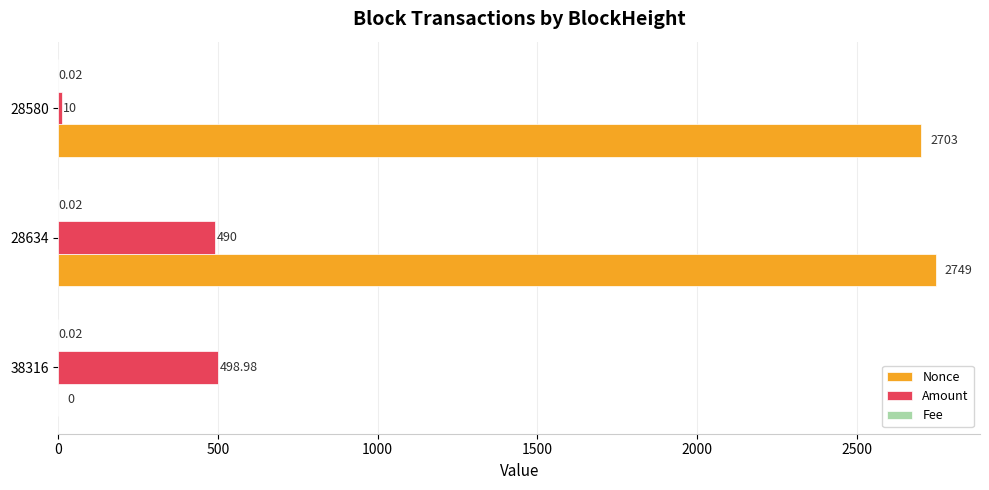

How many data points does each series have?

3